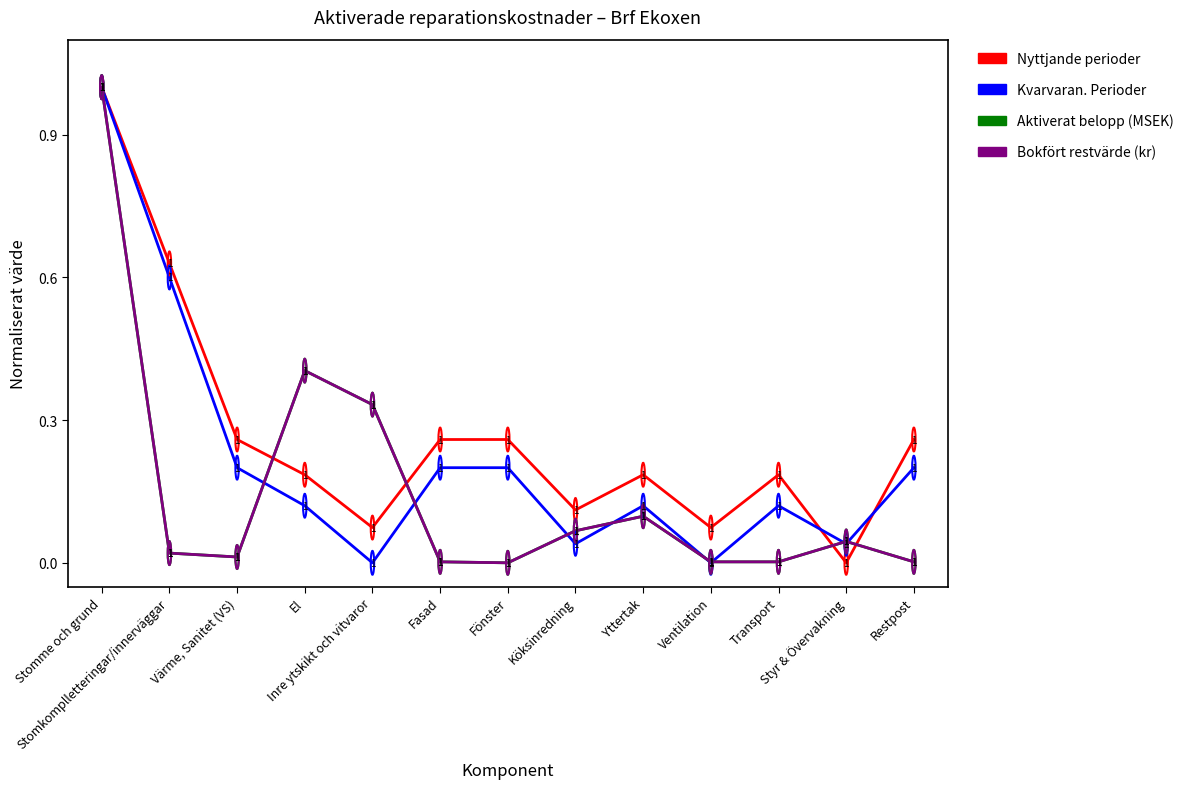

What position from the left is Stomme och grund?

1